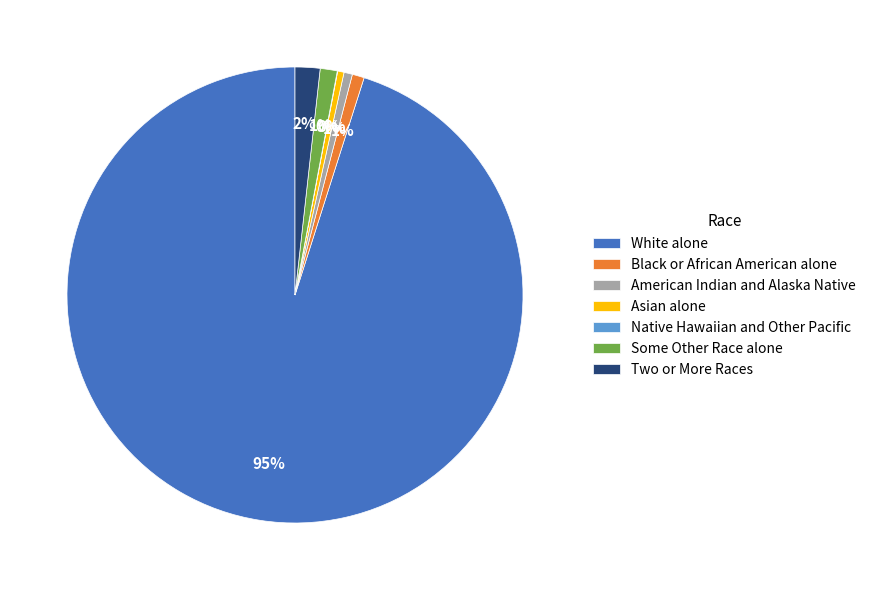

What percentage is the Some Other Race alone slice, to the nearest percent?

1%